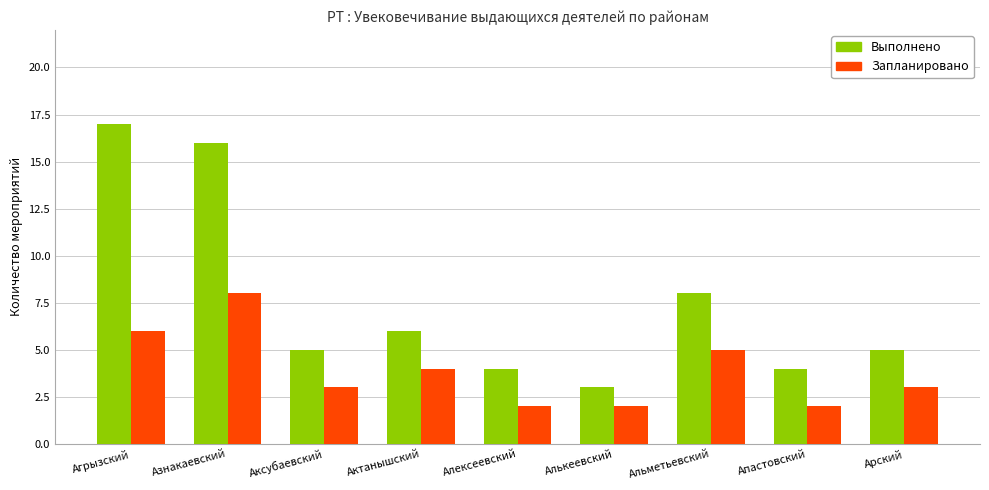

What is the value of the Выполнено bar at the 6th from the left?

3